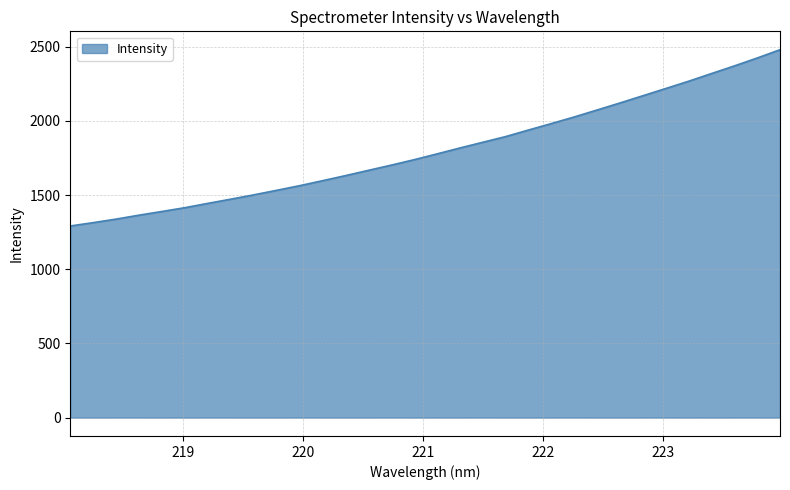

What is the difference between the second highest and second lowest values?

1110.1